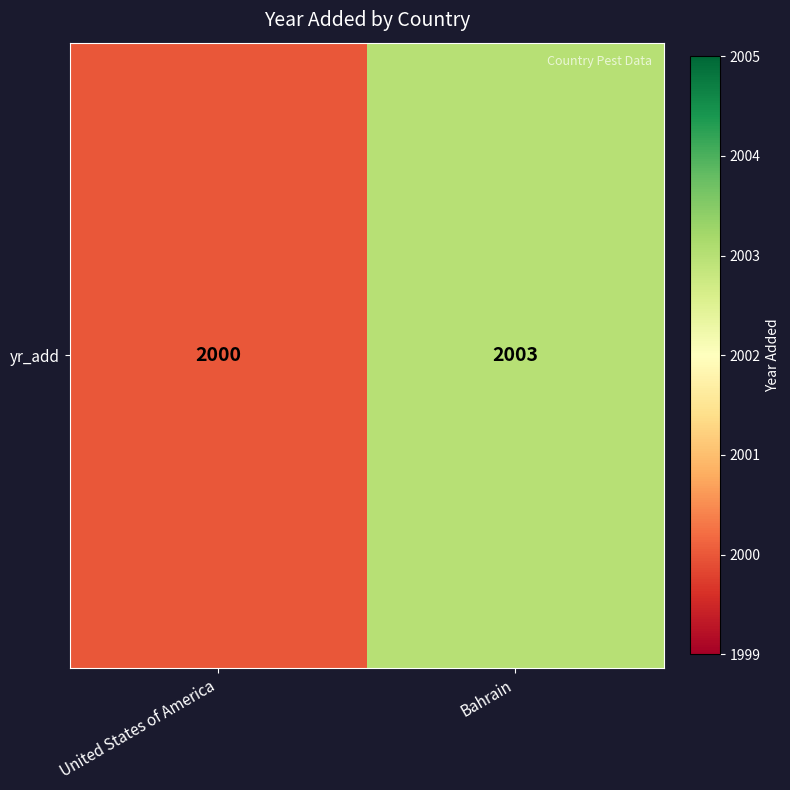

What is the ratio of the value at United States of America to the value at Bahrain?

1.0